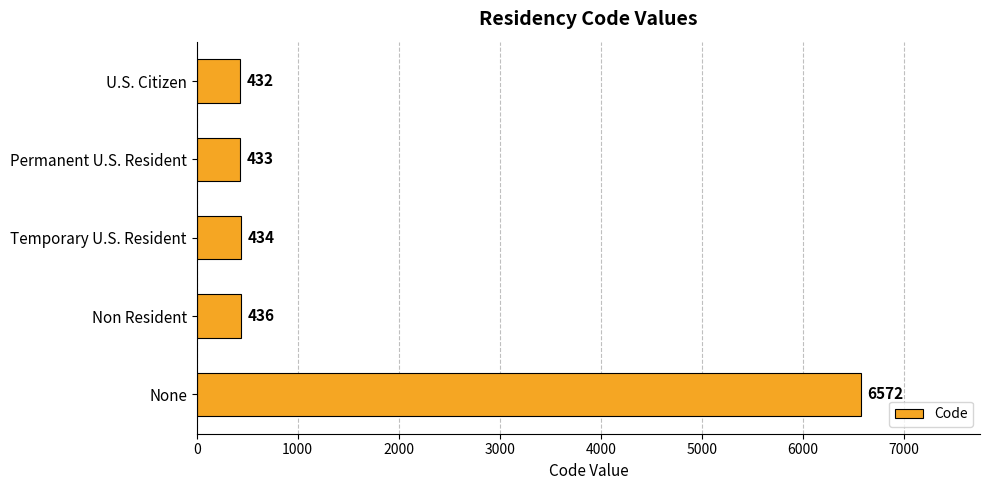

What is the change in value from U.S. Citizen to Non Resident?

+4